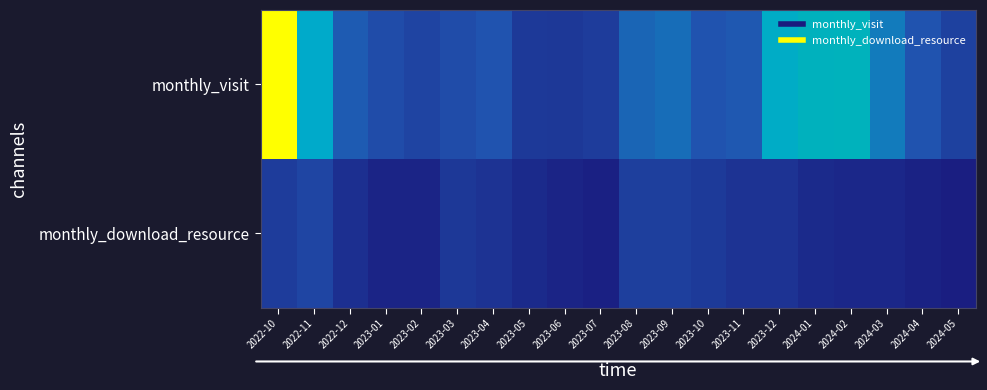

How many categories are shown in the chart?

20